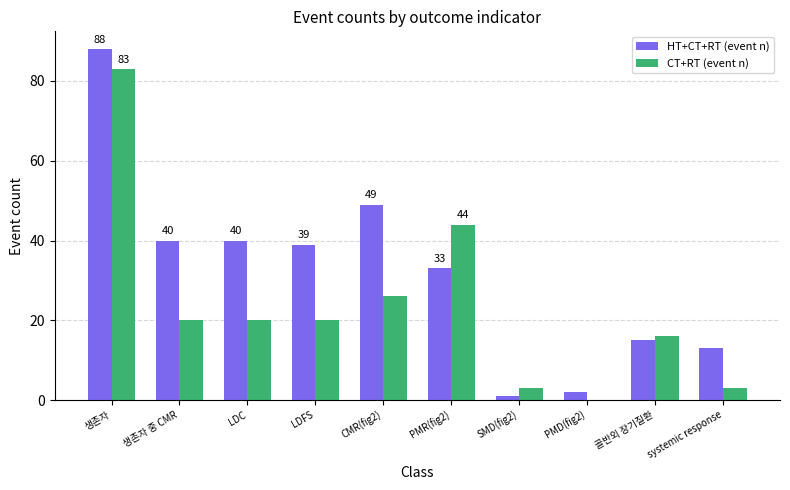

What value does the HT+CT+RT (event n) series have at LDC?

40